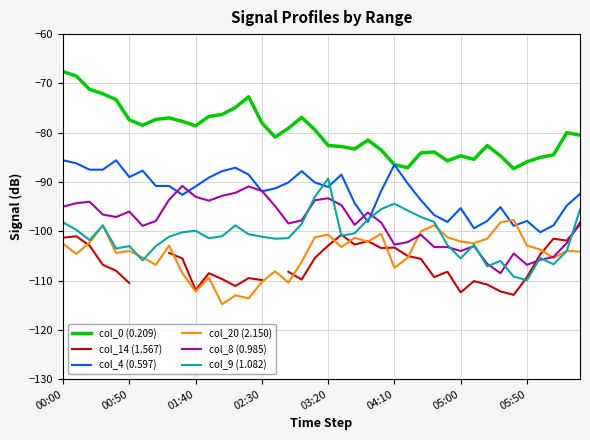

Which category has the lowest value in the col_14 (1.567) series?

34